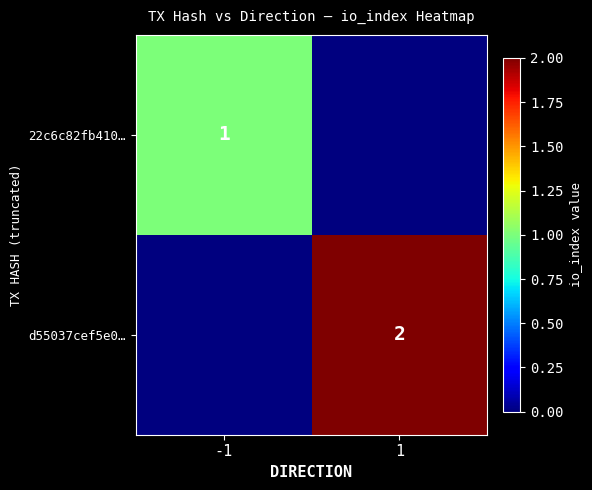

The value of 22c6c82fb410… at -1 is 0. True or false?

False